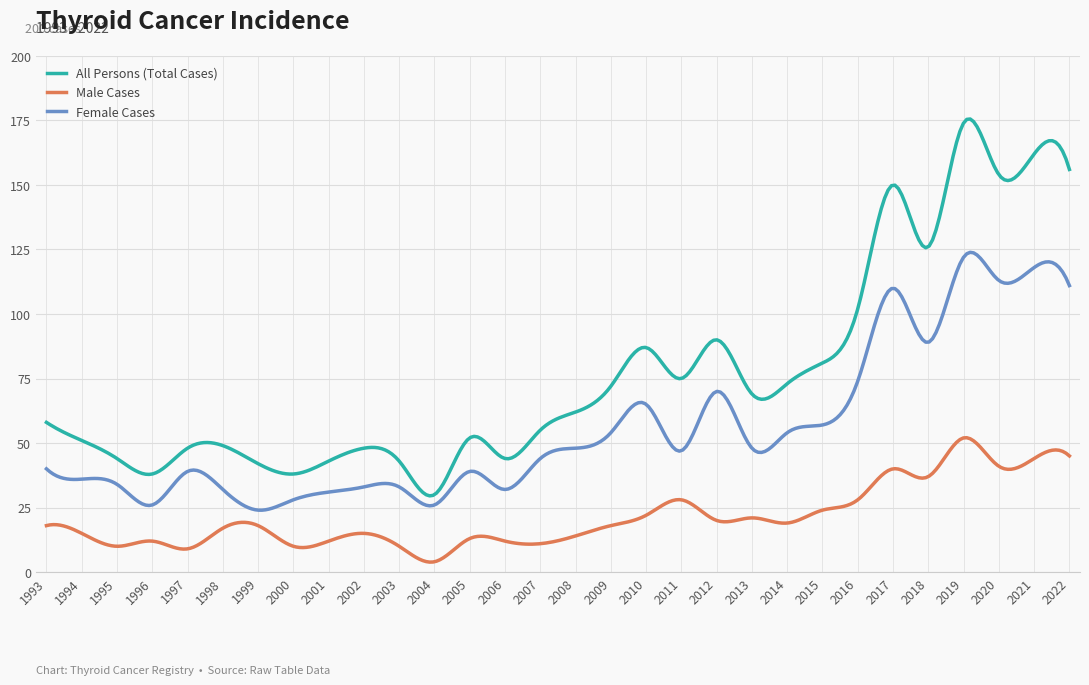

True or false: Female Cases and All Persons (Total Cases) intersect in this chart.

False